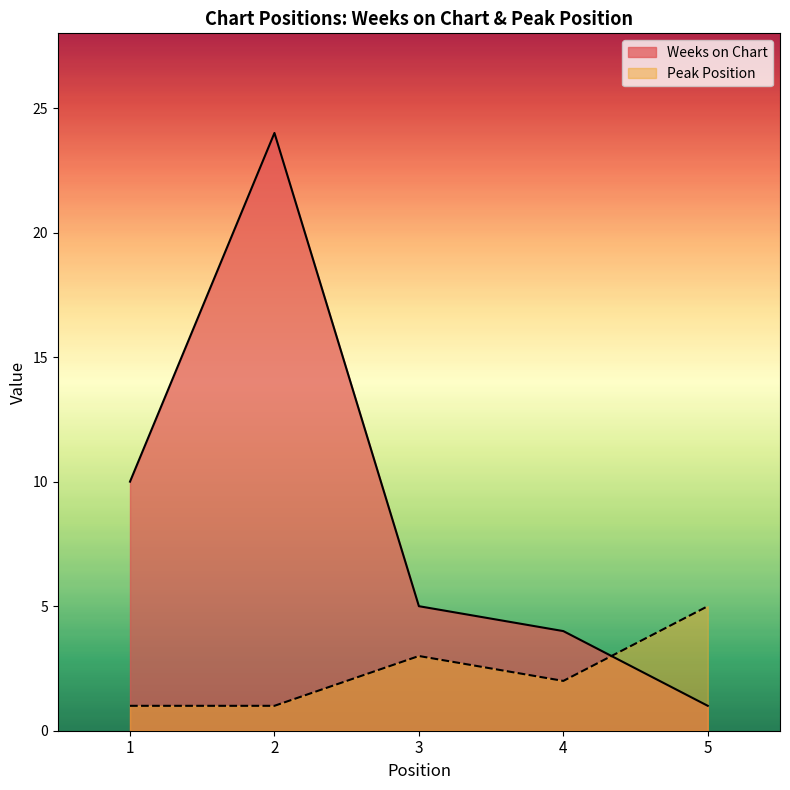

What is the difference between the Weeks on Chart values at 5 and 4?

3